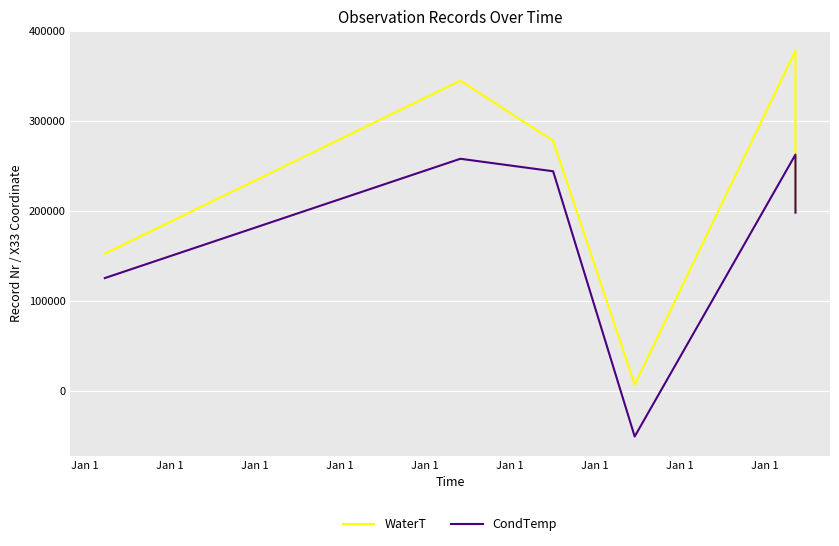

What is the difference between the highest and lowest values at Jan 1?

27152